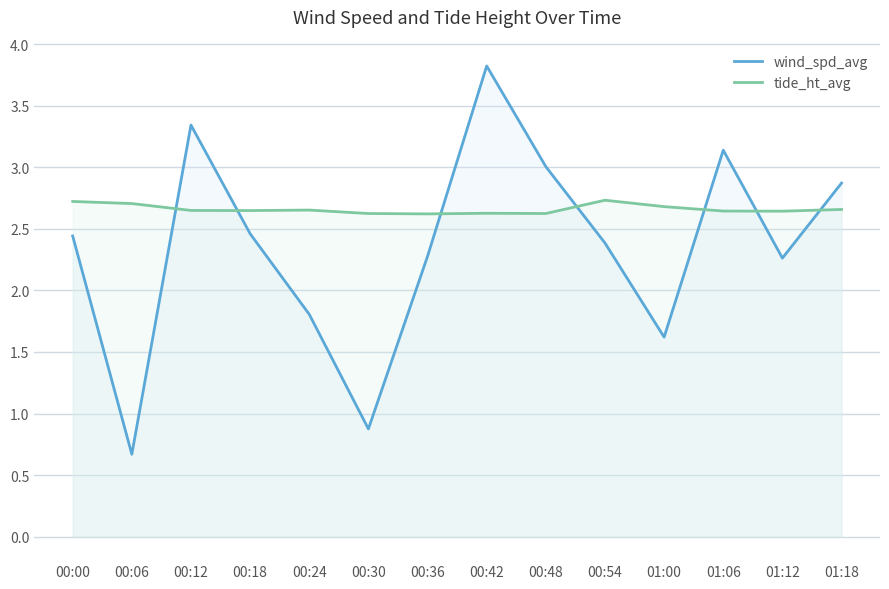

Reading right to left, extract all data points from this chart.

wind_spd_avg: 2.9	2.3	3.1	1.6	2.4	3.0	3.8	2.3	0.9	1.8	2.5	3.3	0.7	2.4
tide_ht_avg: 2.7	2.6	2.6	2.7	2.7	2.6	2.6	2.6	2.6	2.7	2.6	2.6	2.7	2.7